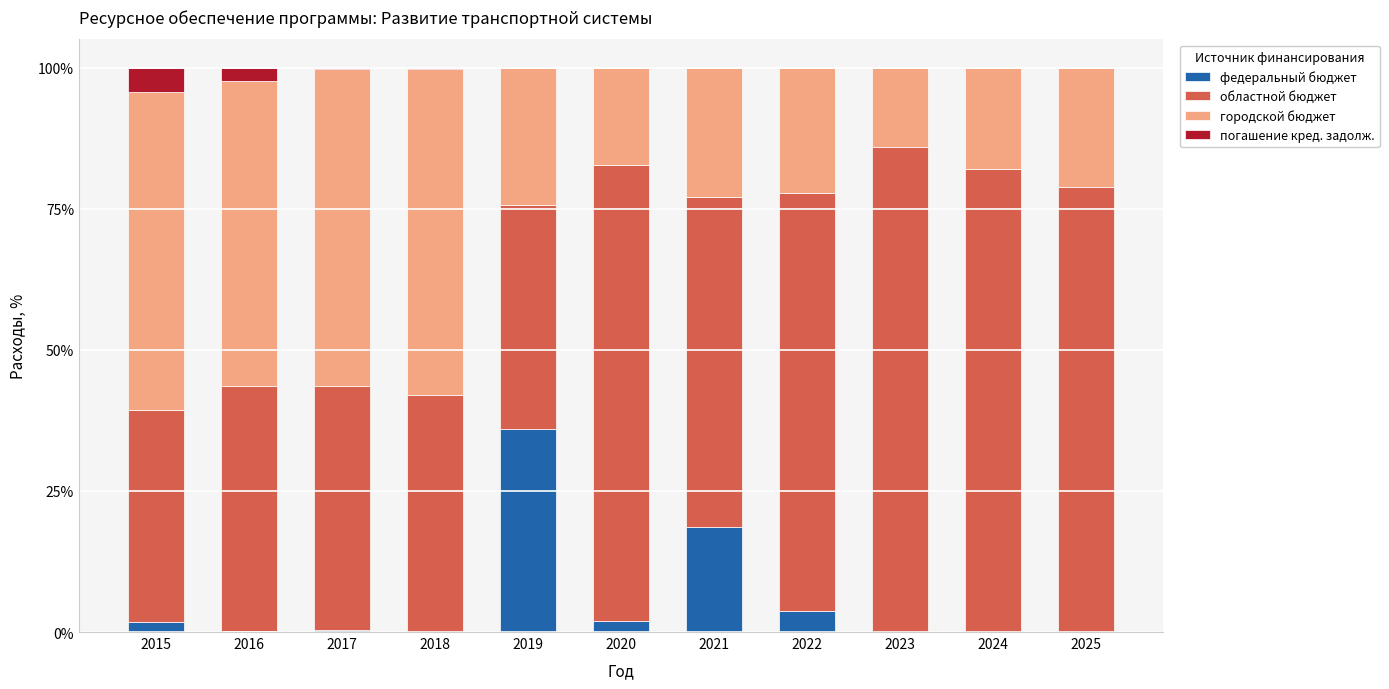

What is the maximum value for федеральный бюджет?

35.9